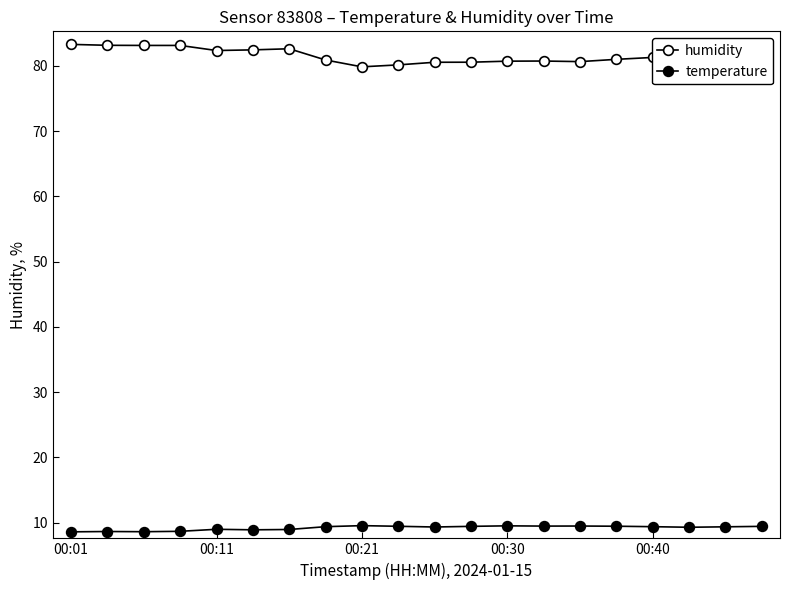

Reading left to right, list all the values displayed in this chart.

humidity: 83.3	83.2	83.1	83.1	82.3	82.5	82.6	80.9	79.8	80.2	80.5	80.6	80.7	80.7	80.7	81.0	81.3	81.7	81.7	81.2
temperature: 8.6	8.7	8.6	8.7	9.0	8.9	9.0	9.4	9.6	9.5	9.3	9.4	9.5	9.5	9.5	9.5	9.4	9.3	9.4	9.4